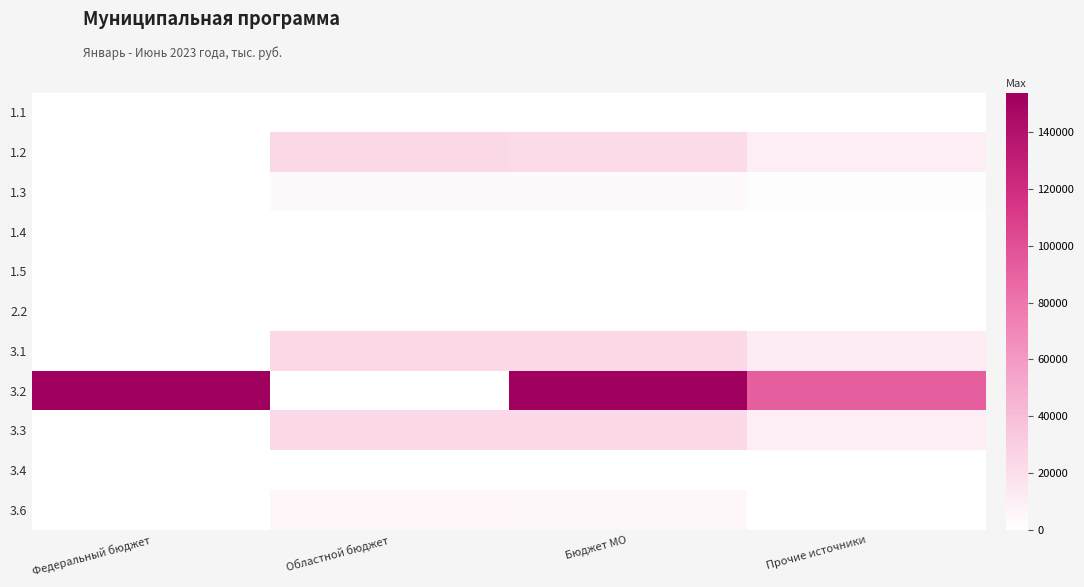

Which series has the largest range (max minus min)?

3.2